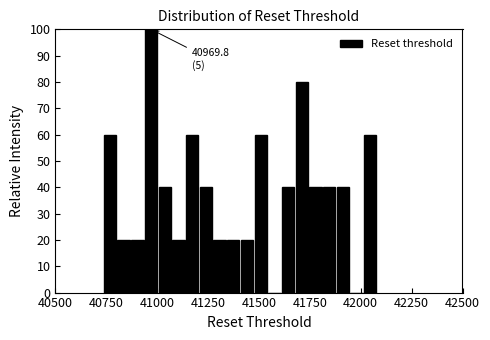

Around what value on the x-axis is the tallest bar? Give the approximate position of its centre, as read against the axis.

40950